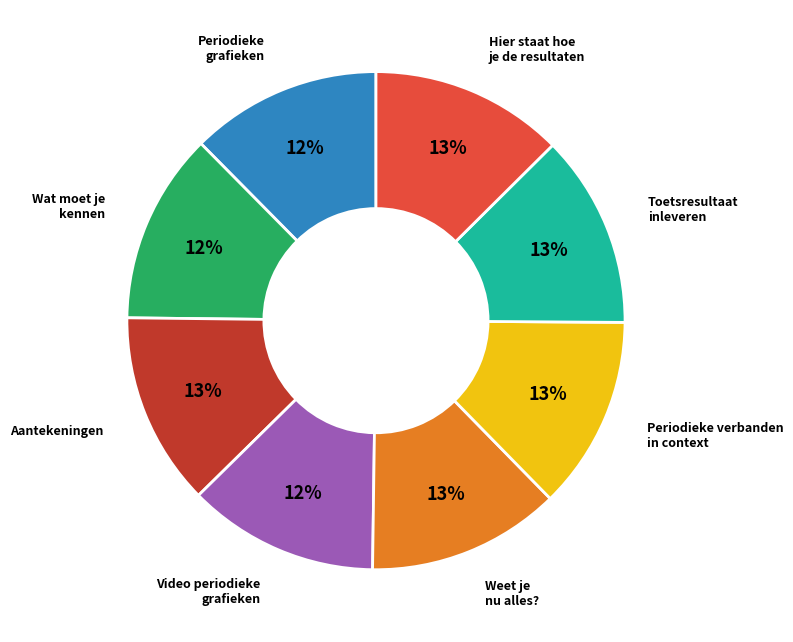

To the nearest percent, what is the average slice percentage?

12%